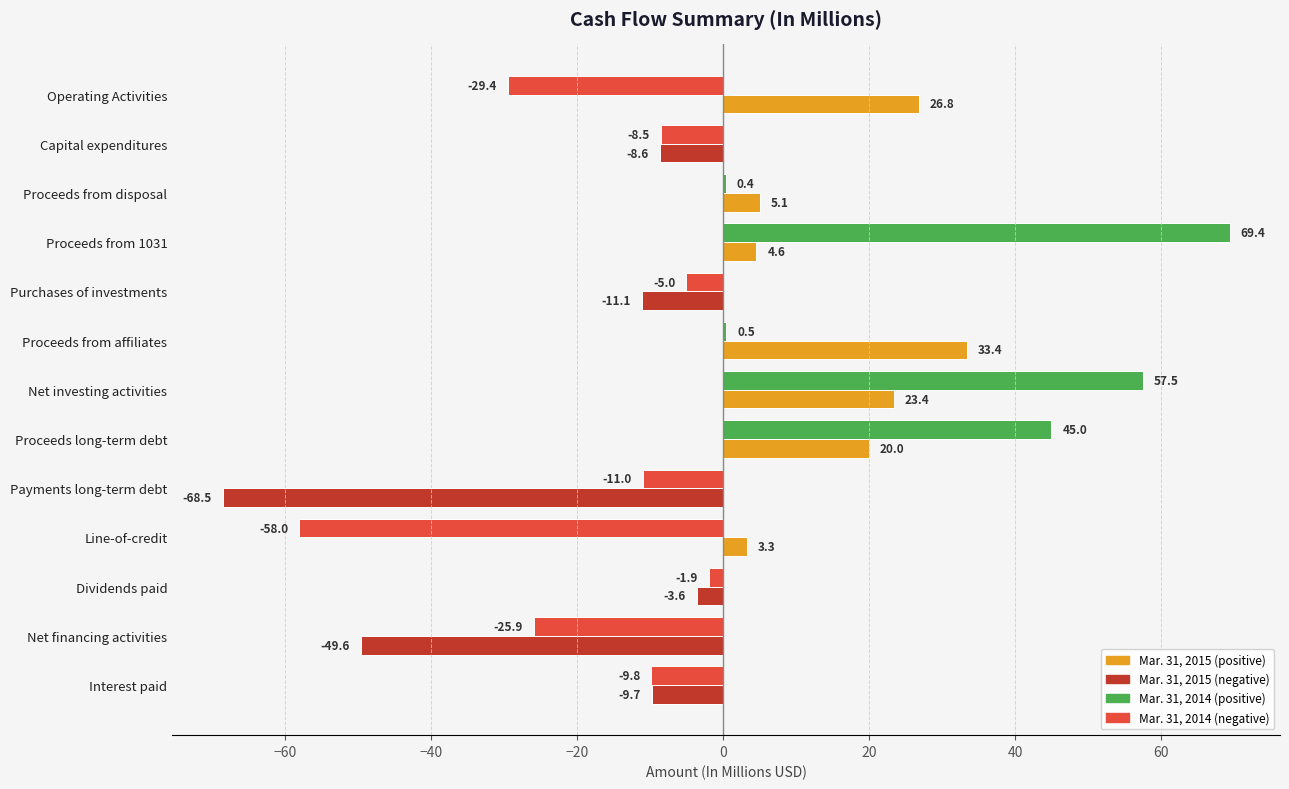

At which category is the sum across all series the highest?

Net investing activities